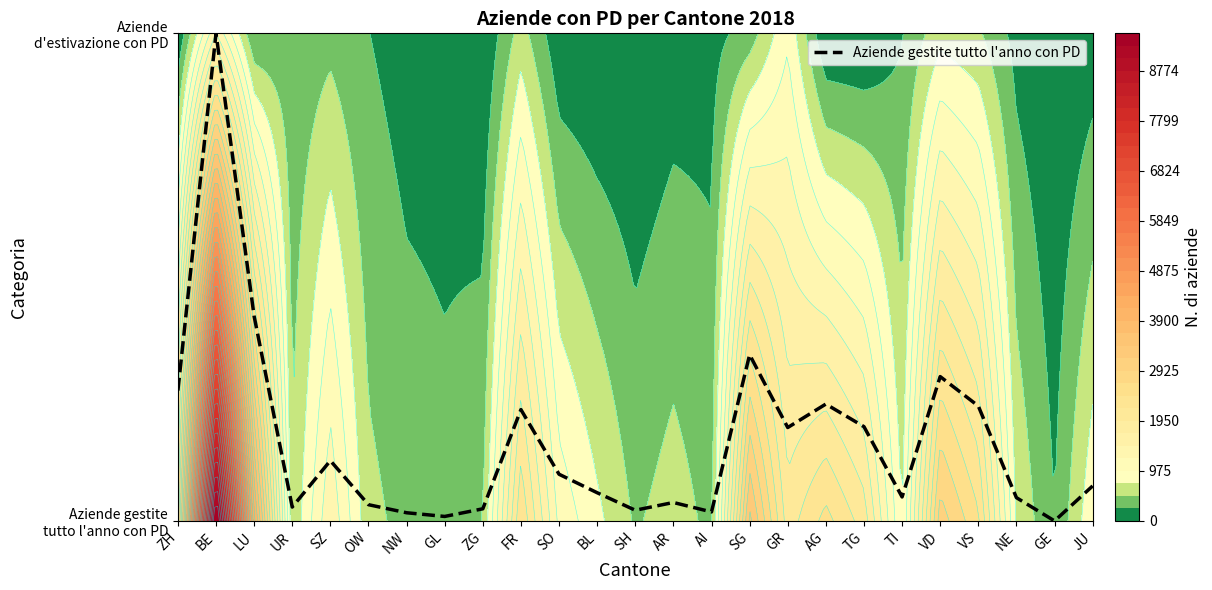

Which has a higher value, GE or UR?

UR